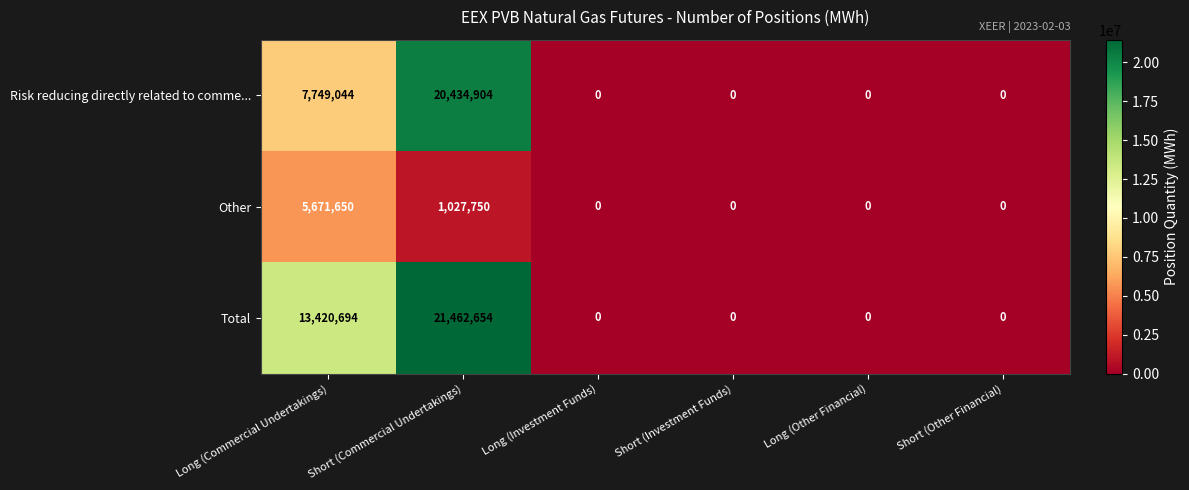

Reading left to right, what are all the values shown in this chart?

Risk reducing directly related to comme...: Long (Commercial Undertakings)=7749044	Short (Commercial Undertakings)=20434904	Long (Investment Funds)=0	Short (Investment Funds)=0	Long (Other Financial)=0	Short (Other Financial)=0
Other: Long (Commercial Undertakings)=5671650	Short (Commercial Undertakings)=1027750	Long (Investment Funds)=0	Short (Investment Funds)=0	Long (Other Financial)=0	Short (Other Financial)=0
Total: Long (Commercial Undertakings)=13420694	Short (Commercial Undertakings)=21462654	Long (Investment Funds)=0	Short (Investment Funds)=0	Long (Other Financial)=0	Short (Other Financial)=0